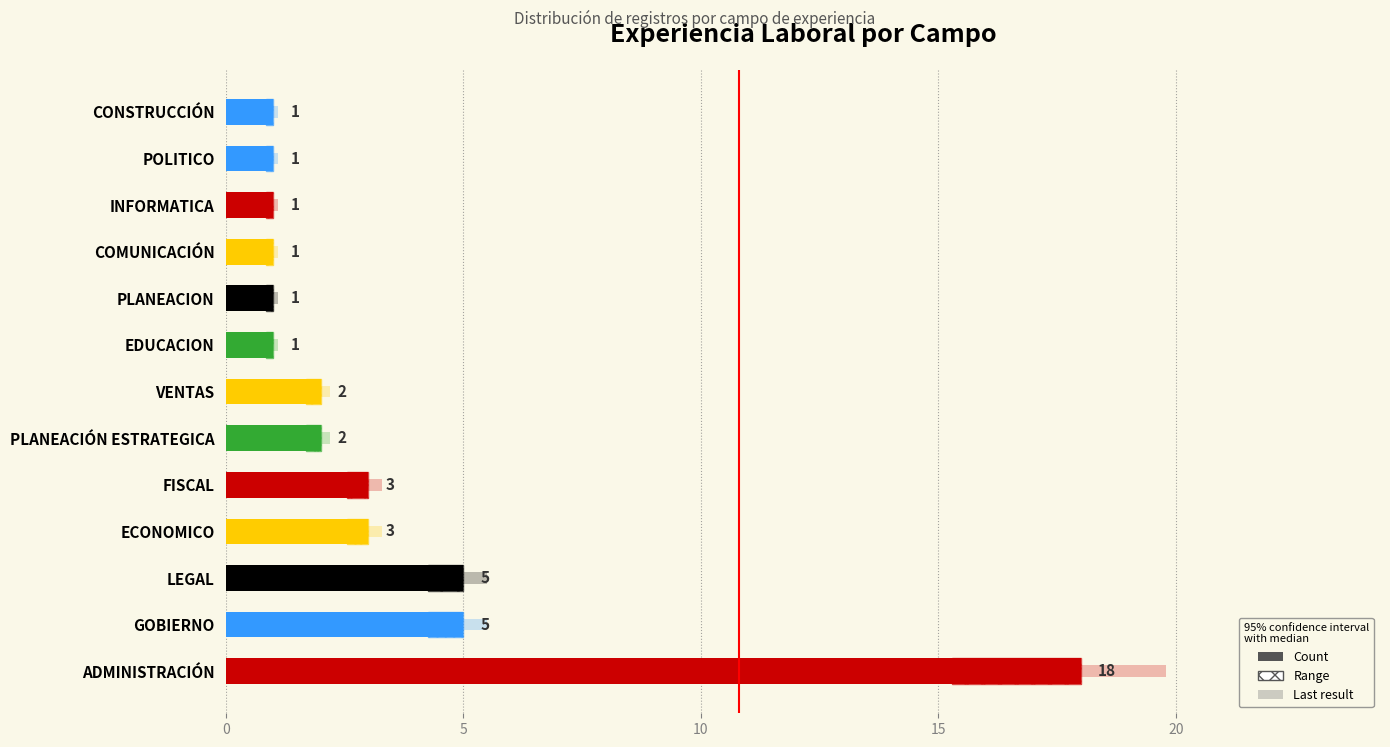

Between EDUCACION and LEGAL, which is larger?

LEGAL